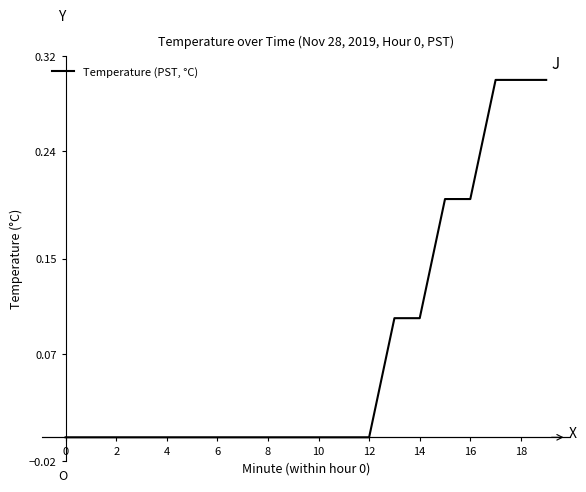

What is the sum of all values?

1.5